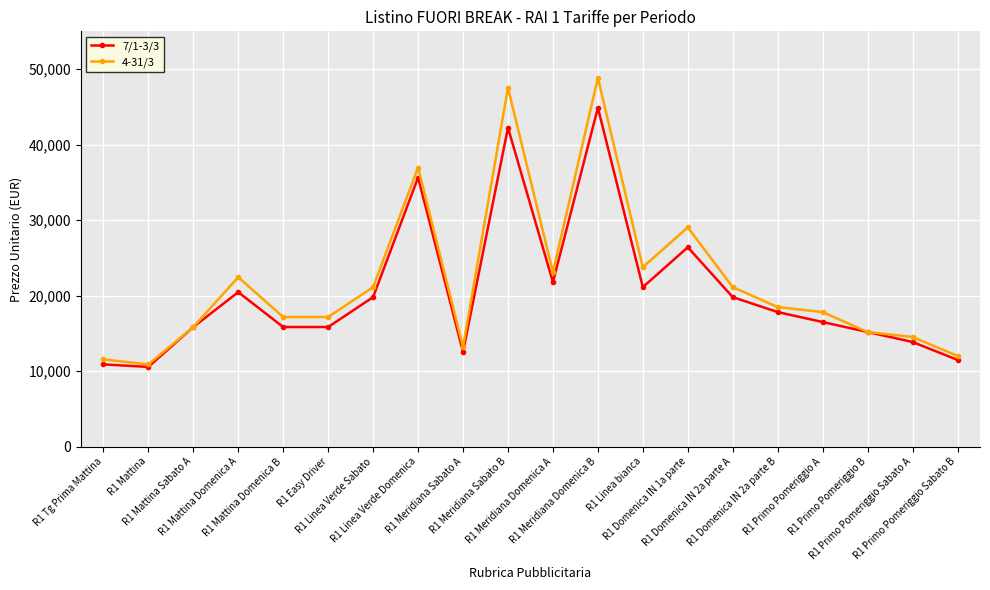

What is the greatest value displayed?

48840